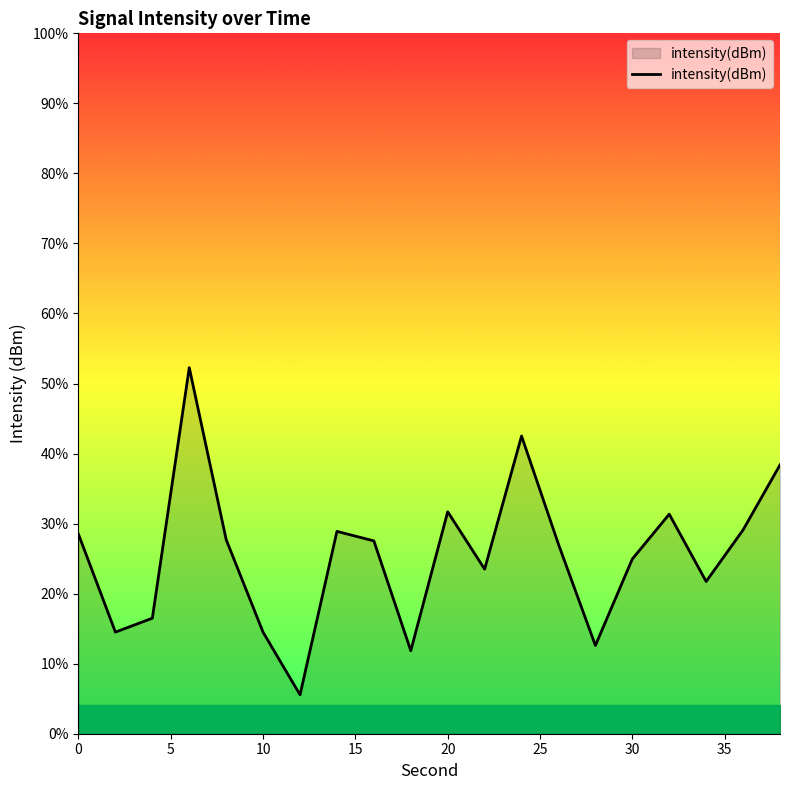

List the labels in order of value, largest first.

6, 24, 38, 20, 32, 36, 14, 0, 8, 16, 26, 30, 22, 34, 4, 2, 10, 28, 18, 12